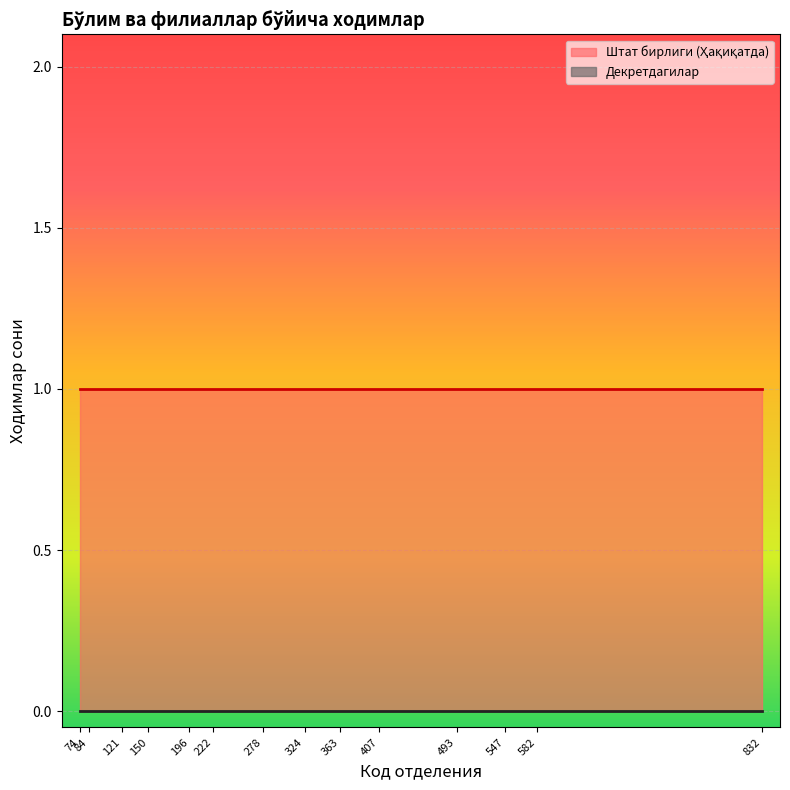

Which series has the widest spread of values?

Штат бирлиги (Ҳақиқатда)